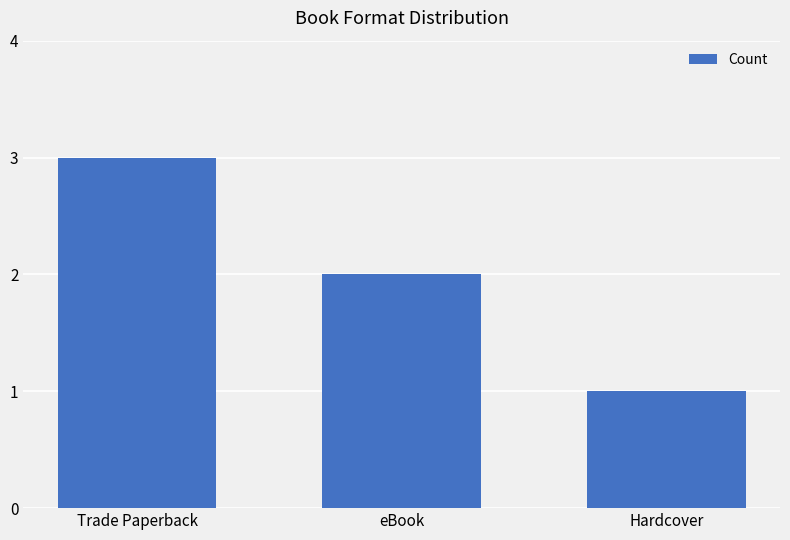

Does the chart contain any negative values?

No